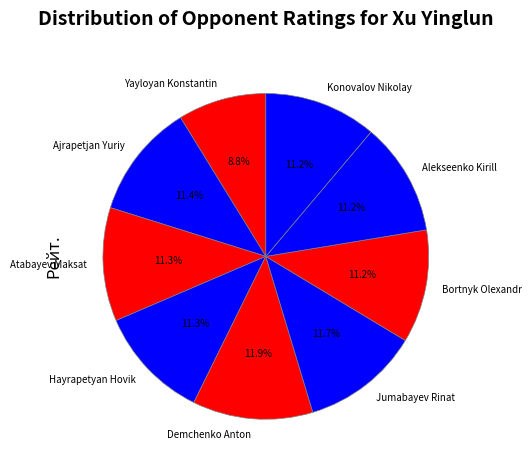

Between Atabayev Maksat and Yayloyan Konstantin, which is larger?

Atabayev Maksat